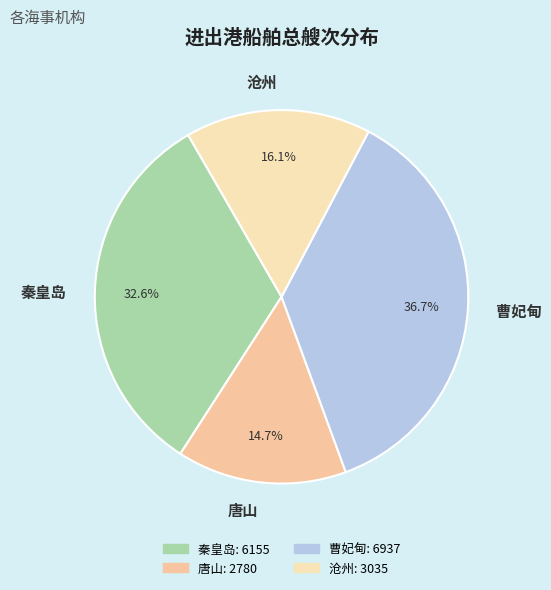

Count the number of slices in the pie.

4